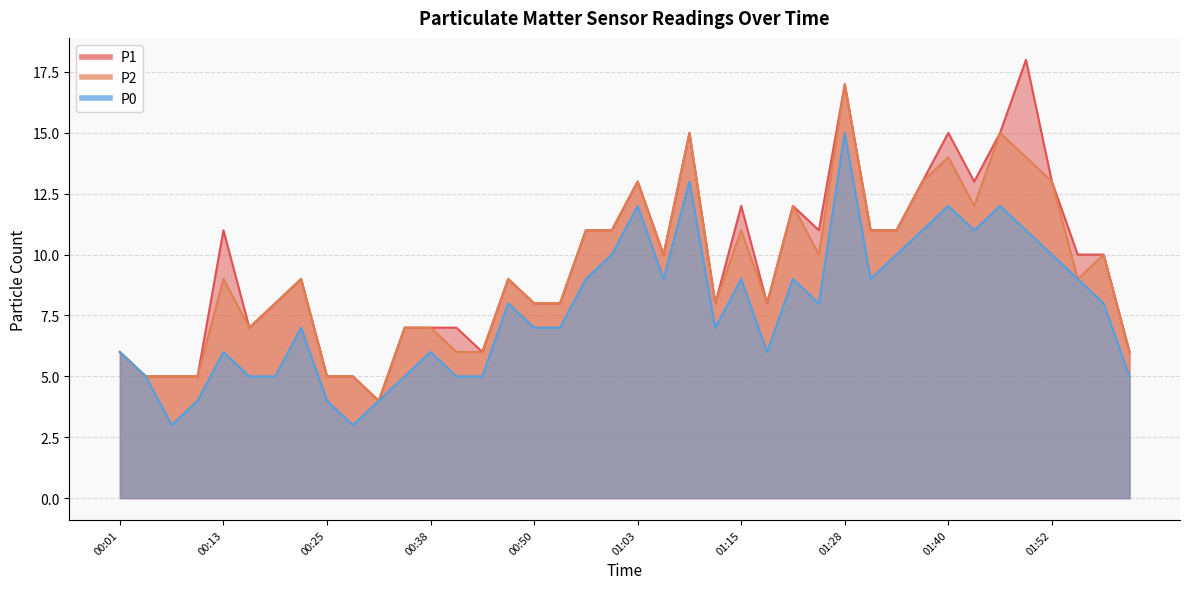

What is the value of the P1 point at the 6th from the left?

7